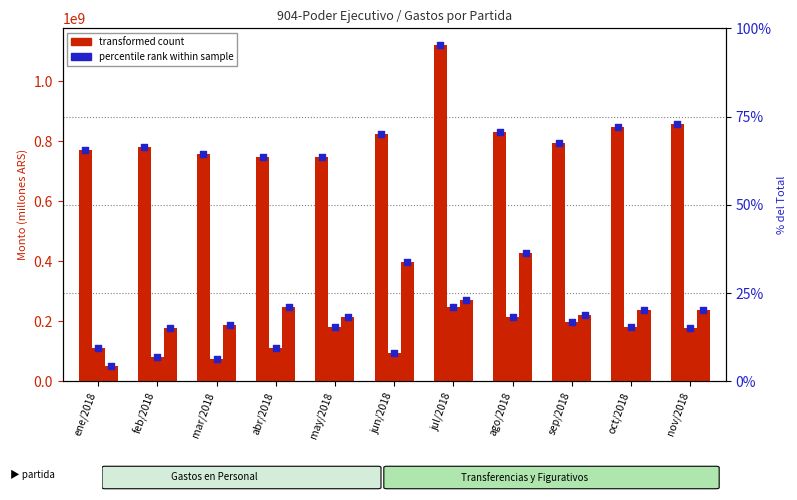

Is the value of 1-Gastos en Personal at may/2018 greater than the value of 9-Gastos Figurativos at sep/2018?

Yes